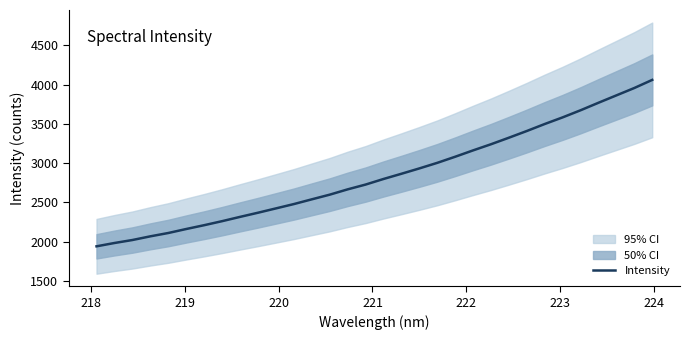

What is the maximum value for Intensity?

4060.7